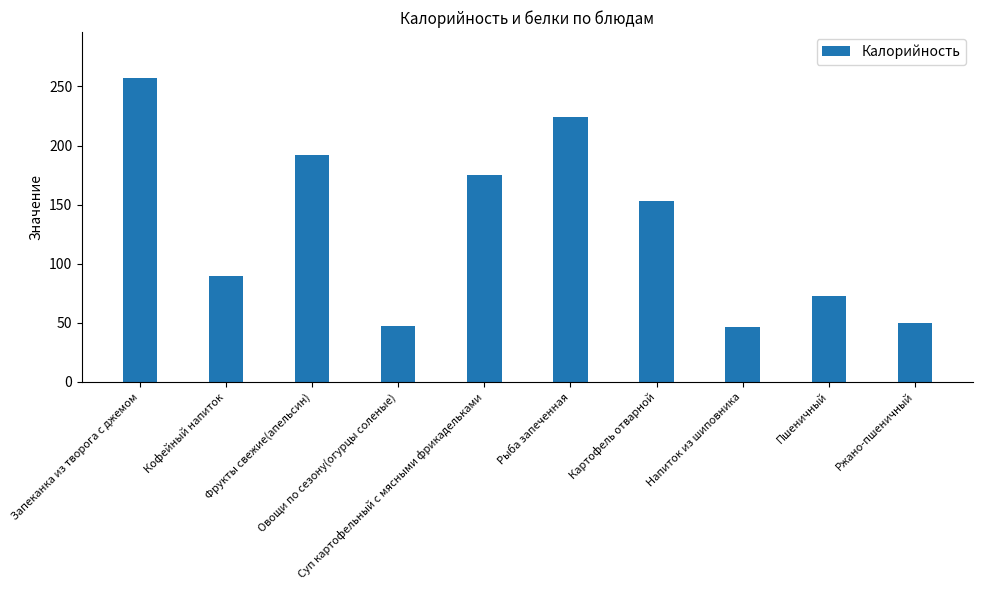

Between Кофейный напиток and Рыба запеченная, which is larger?

Рыба запеченная